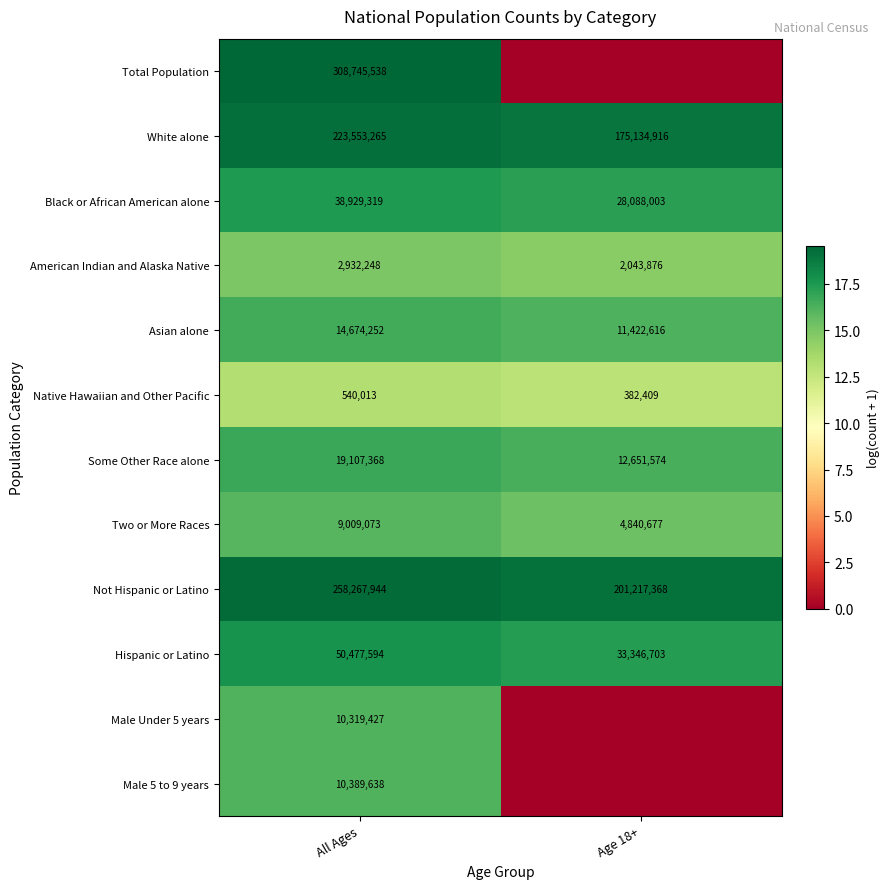

What is the average value of the Black or African American alone series?

33508661